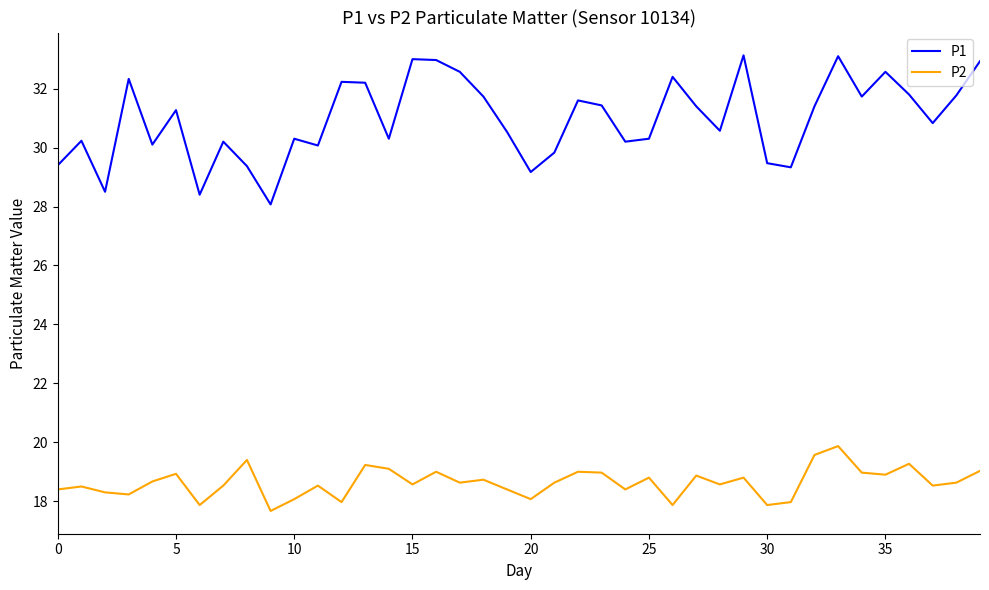

What is the highest value of the P1 series?

33.1